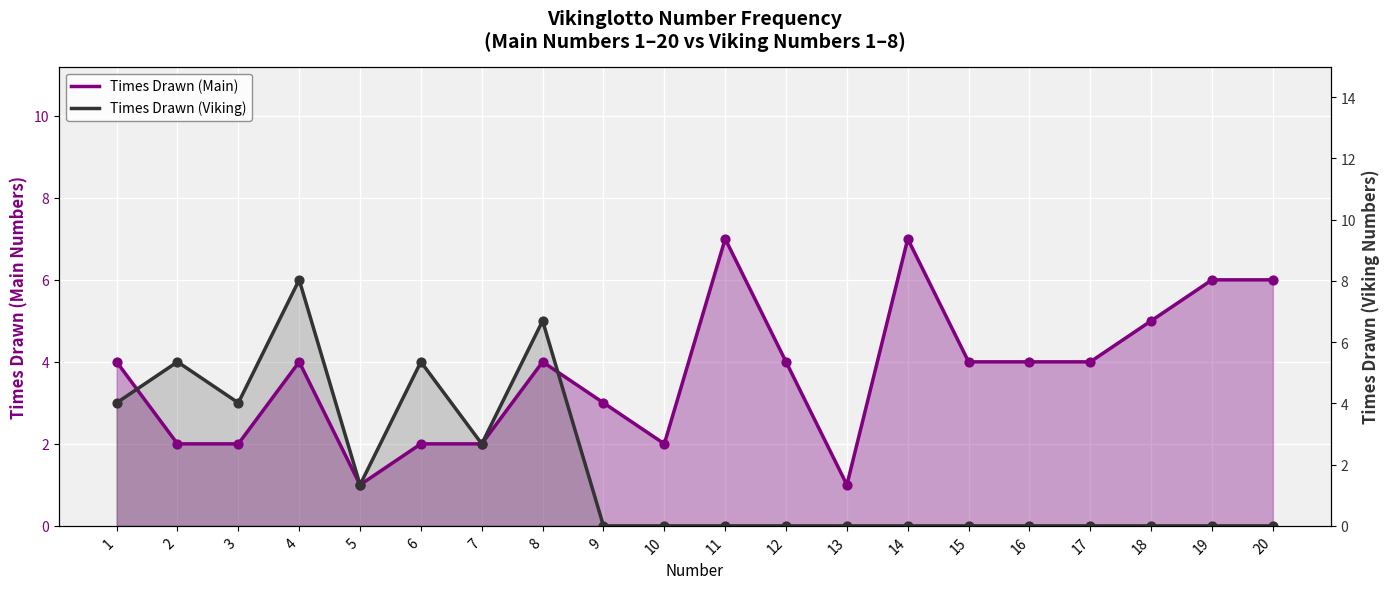

What are all the series names shown in the legend?

Times Drawn (Main), Times Drawn (Viking)